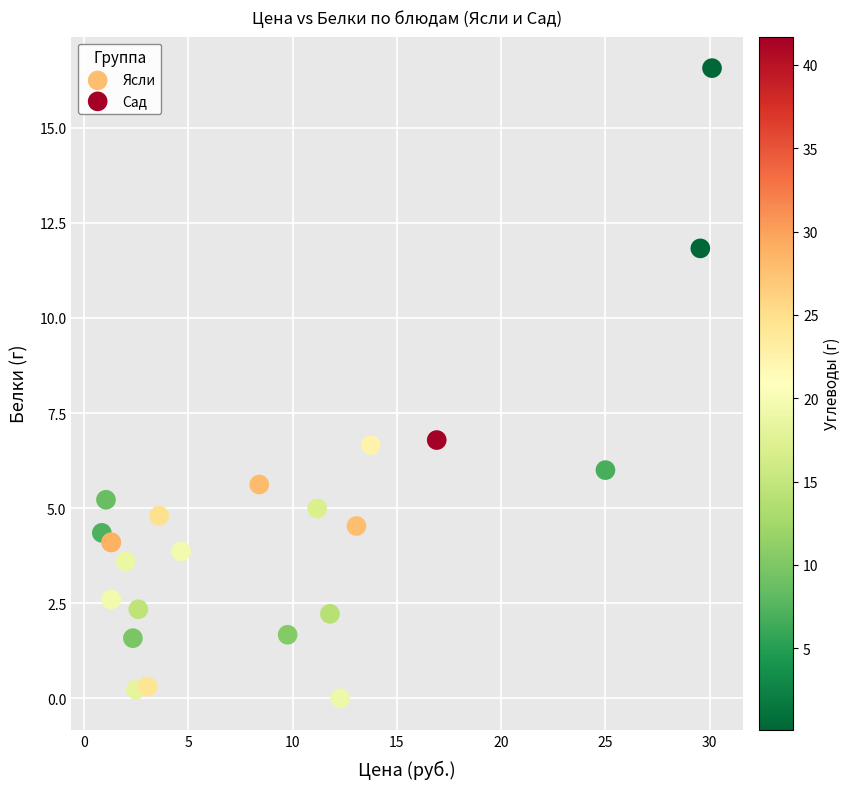

Which series contains the highest Y value?

Сад